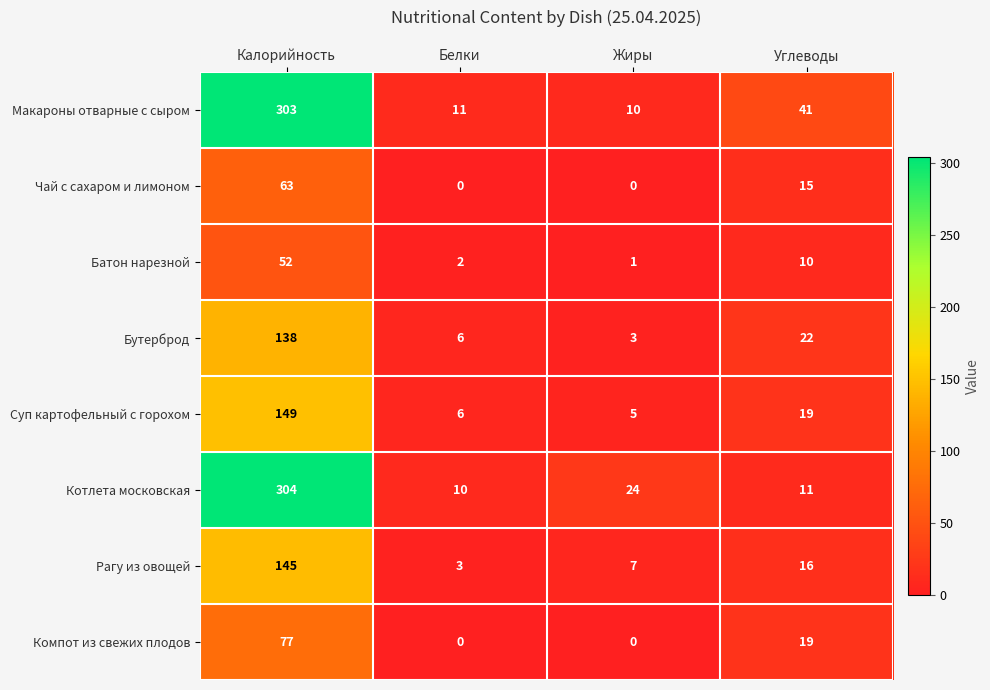

What is the total value across all series at Калорийность?

1231